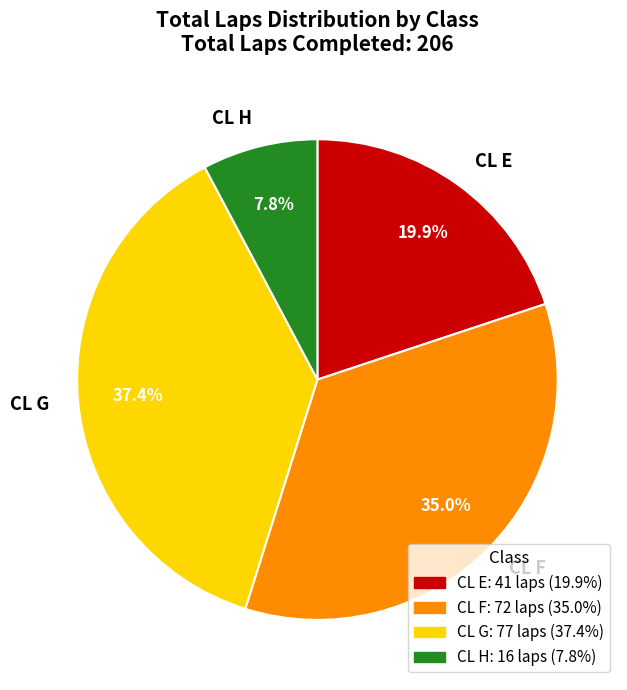

Is there a majority slice in this chart?

No